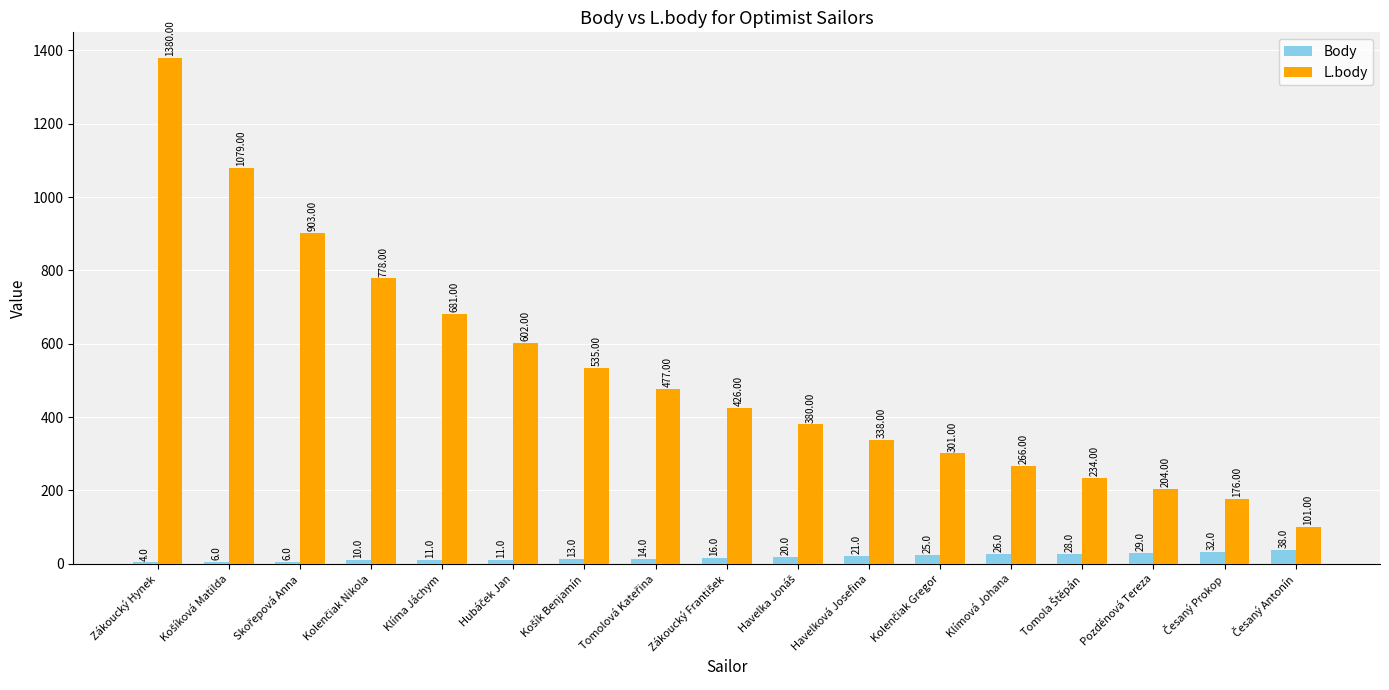

Which category has the highest value across all series?

Zákoucký Hynek